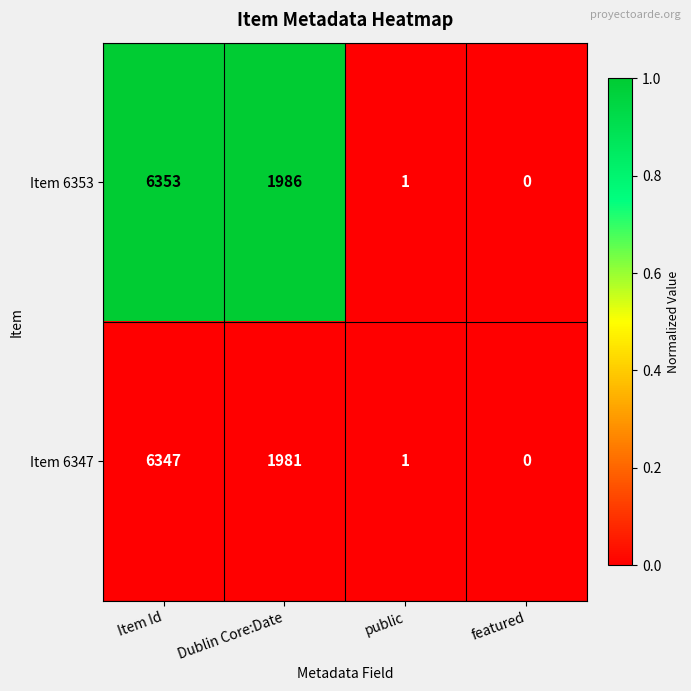

At which category is the sum across all series the highest?

Item Id